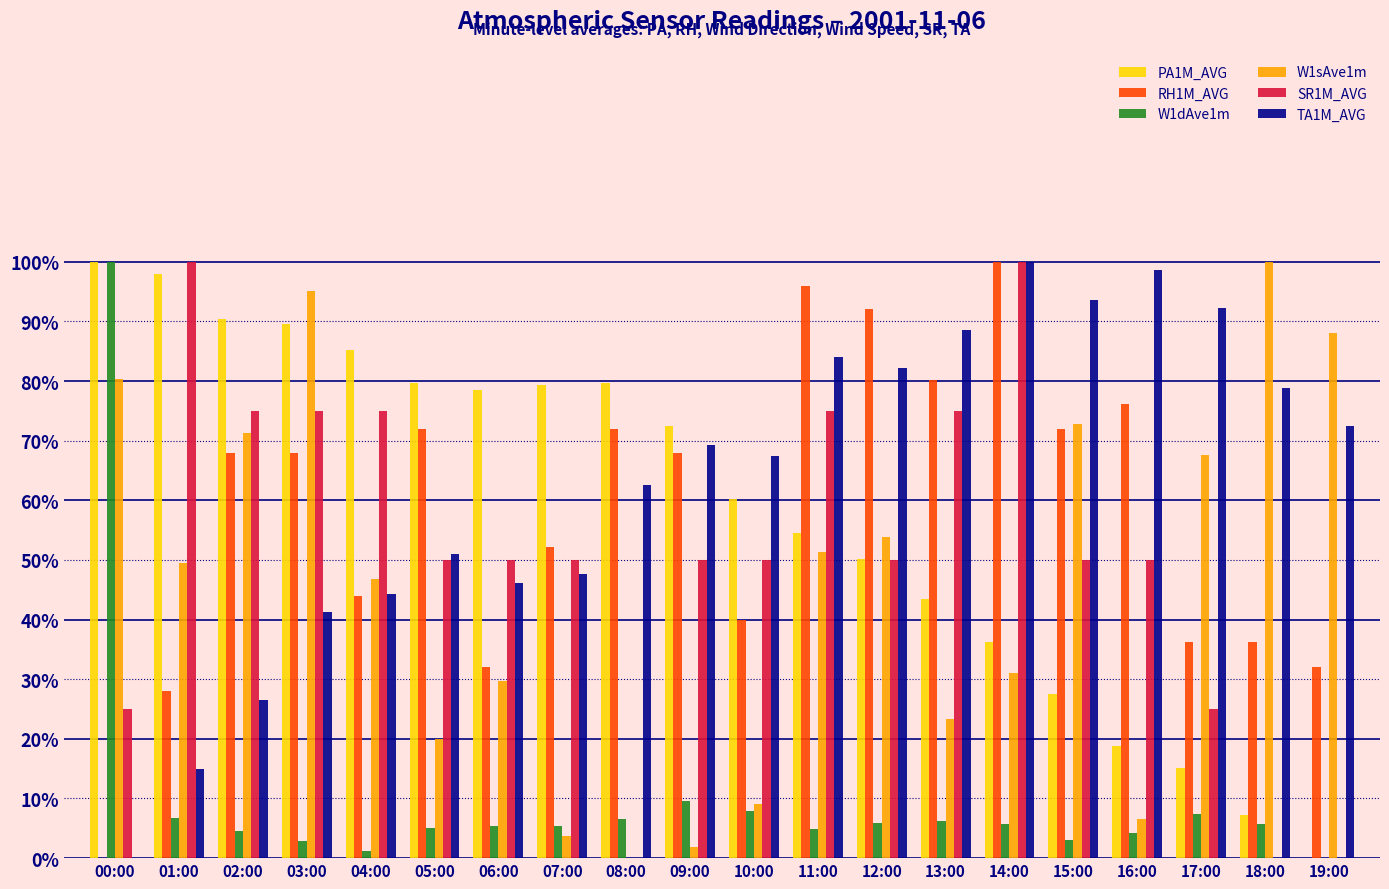

What are all the series names shown in the legend?

PA1M_AVG, RH1M_AVG, W1dAve1m, W1sAve1m, SR1M_AVG, TA1M_AVG